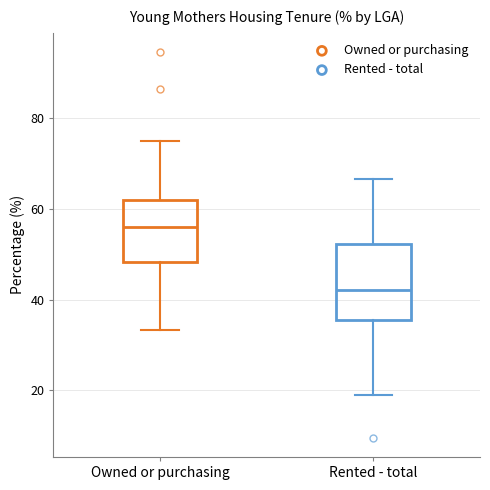

Which box is the tallest, from its lower edge to its upper edge?

Rented - total